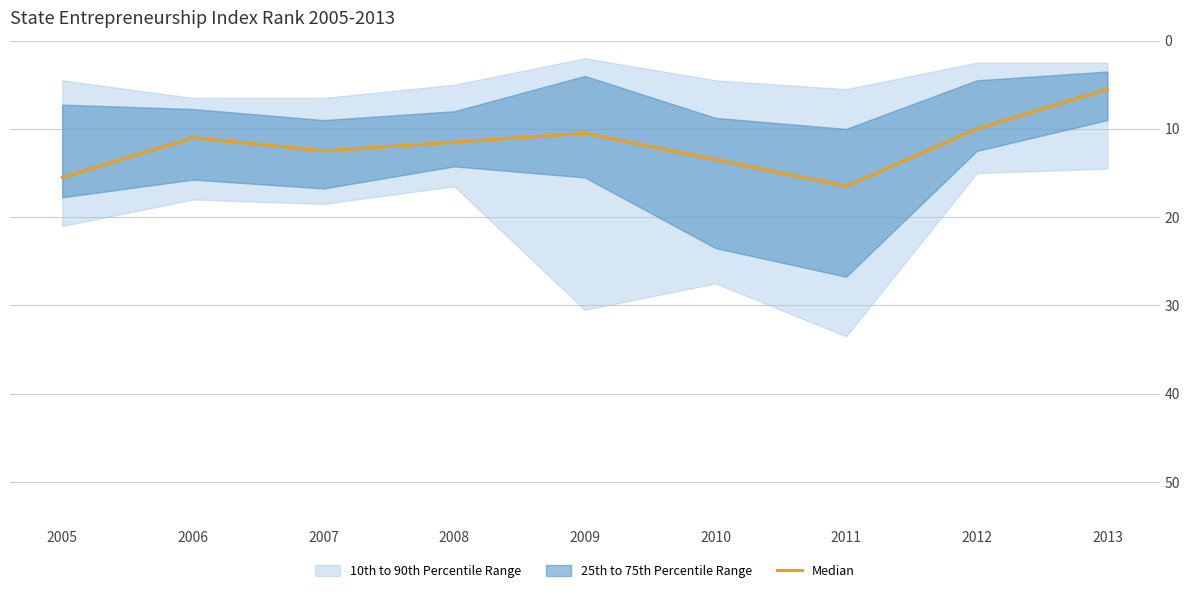

True or false: the data has more than 0 interior local peaks.

True